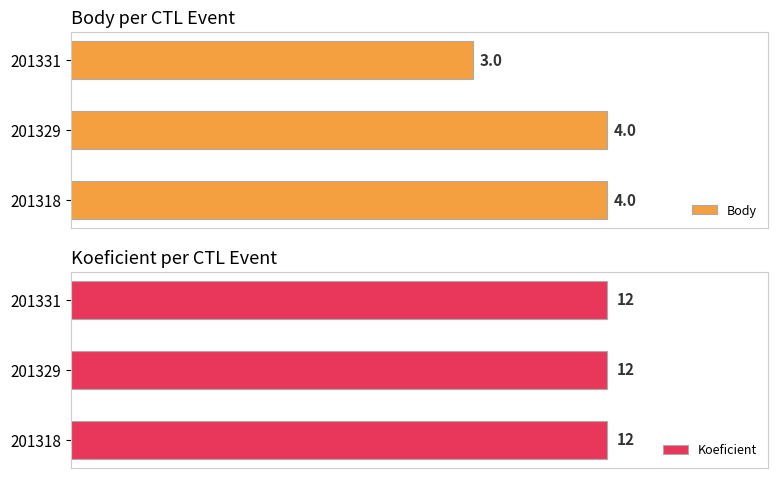

Which series has the widest spread of values?

Body